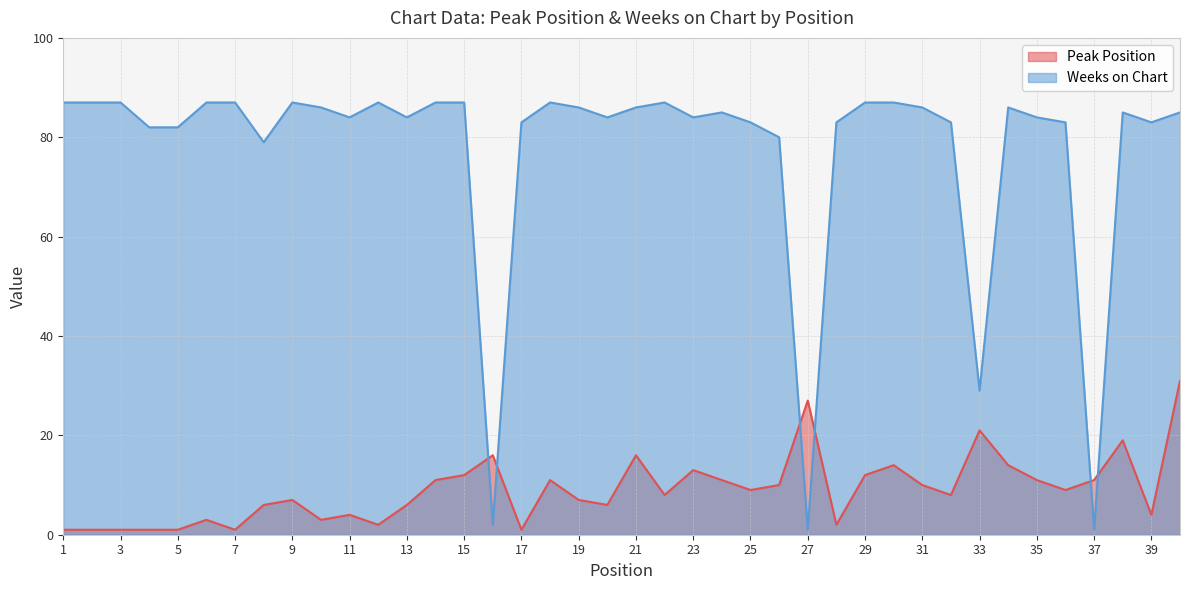

The value of Weeks on Chart at 3 is 87. True or false?

True